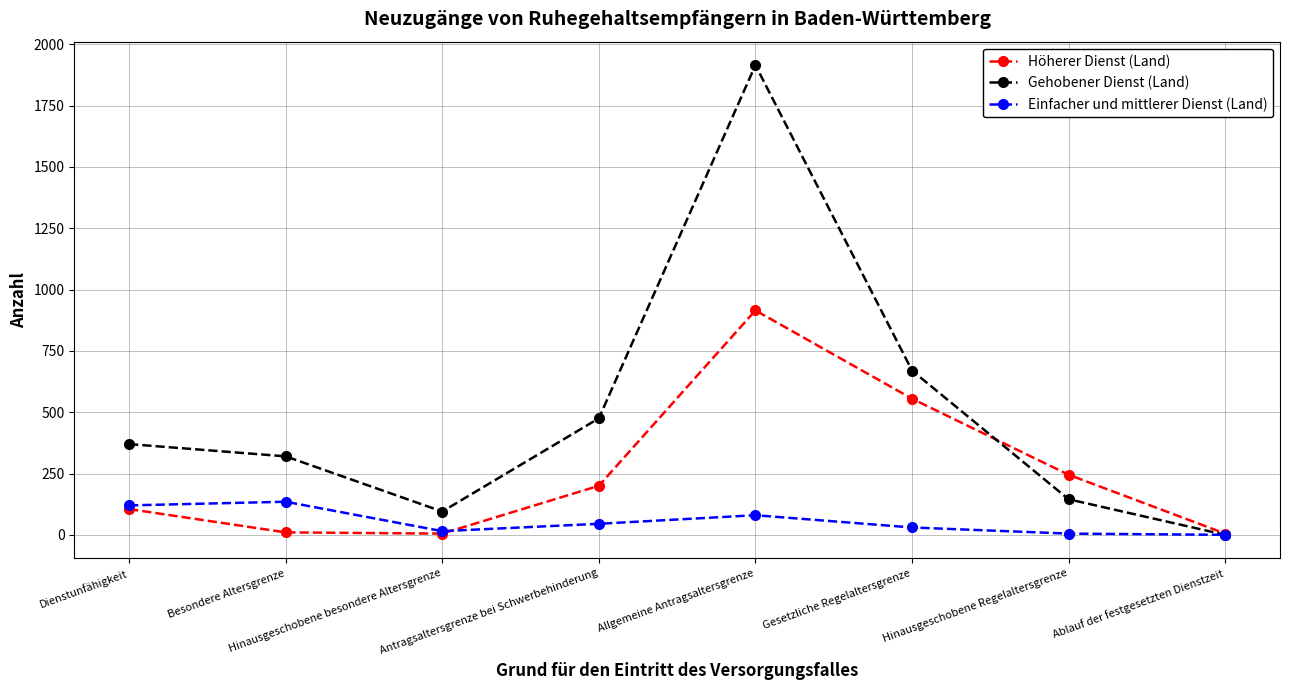

How many interior local valleys does the Gehobener Dienst (Land) series have?

1